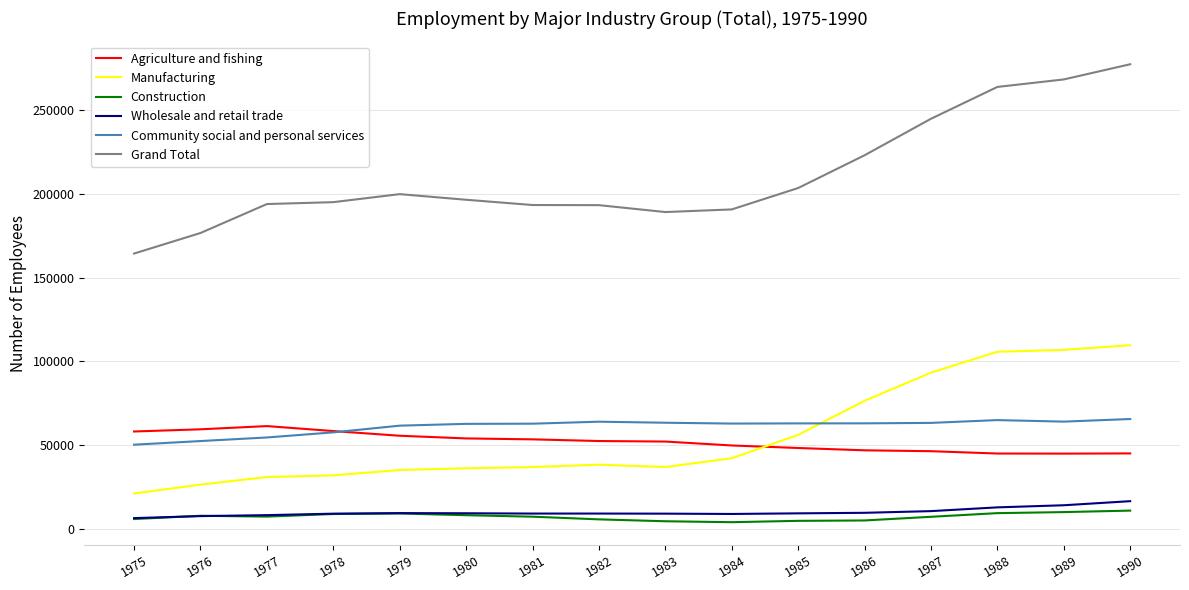

What is the sum of the Manufacturing values at 1978 and 1985?

88067